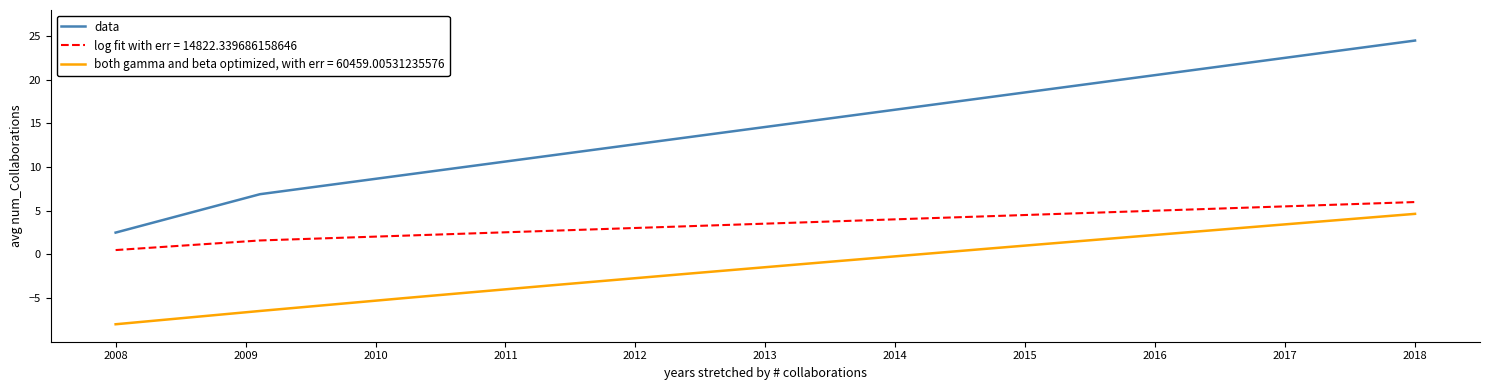

True or false: log fit with err = 14822.339686158646 and both gamma and beta optimized, with err = 60459.00531235576 cross at least once.

False